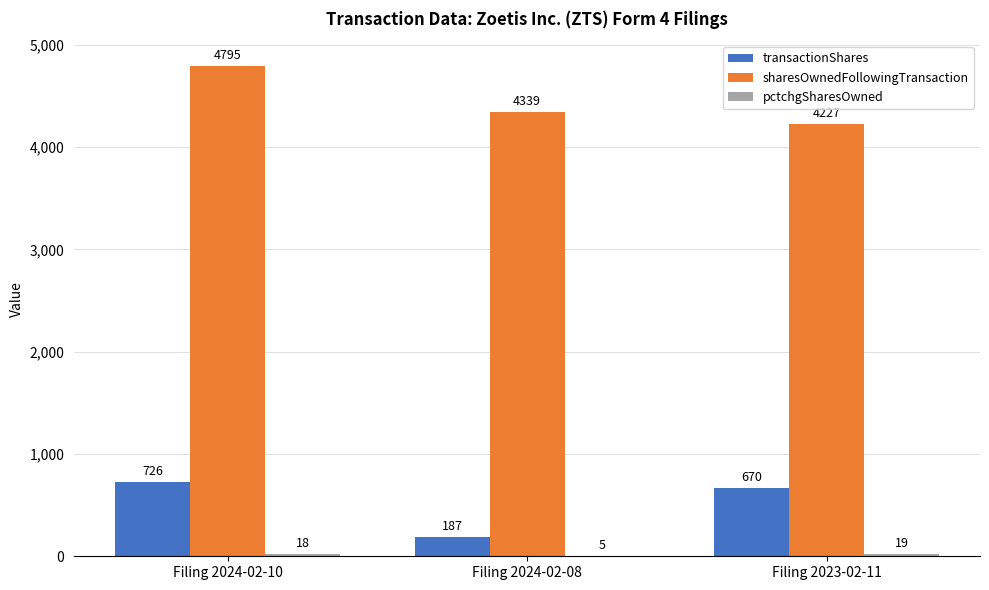

What is the average value of the transactionShares series?

528